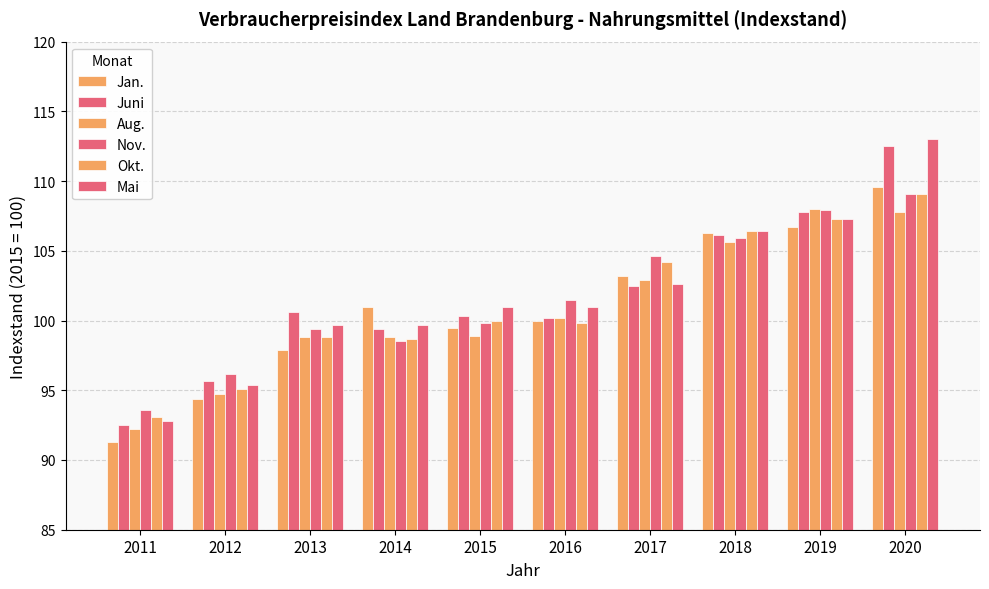

What is the total value across all series at 2013?

595.2